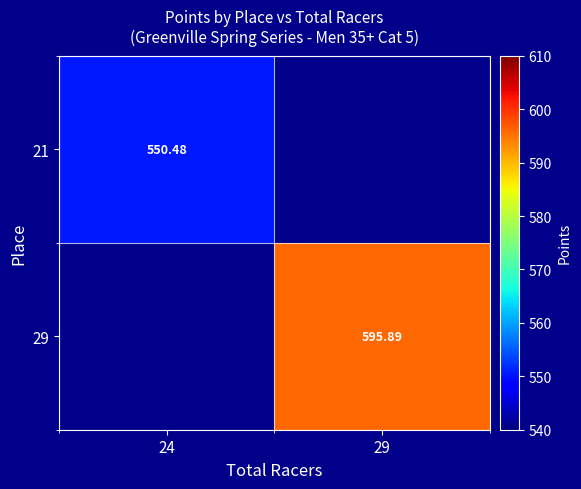

Rank the categories by 29 value from lowest to highest.

24, 29